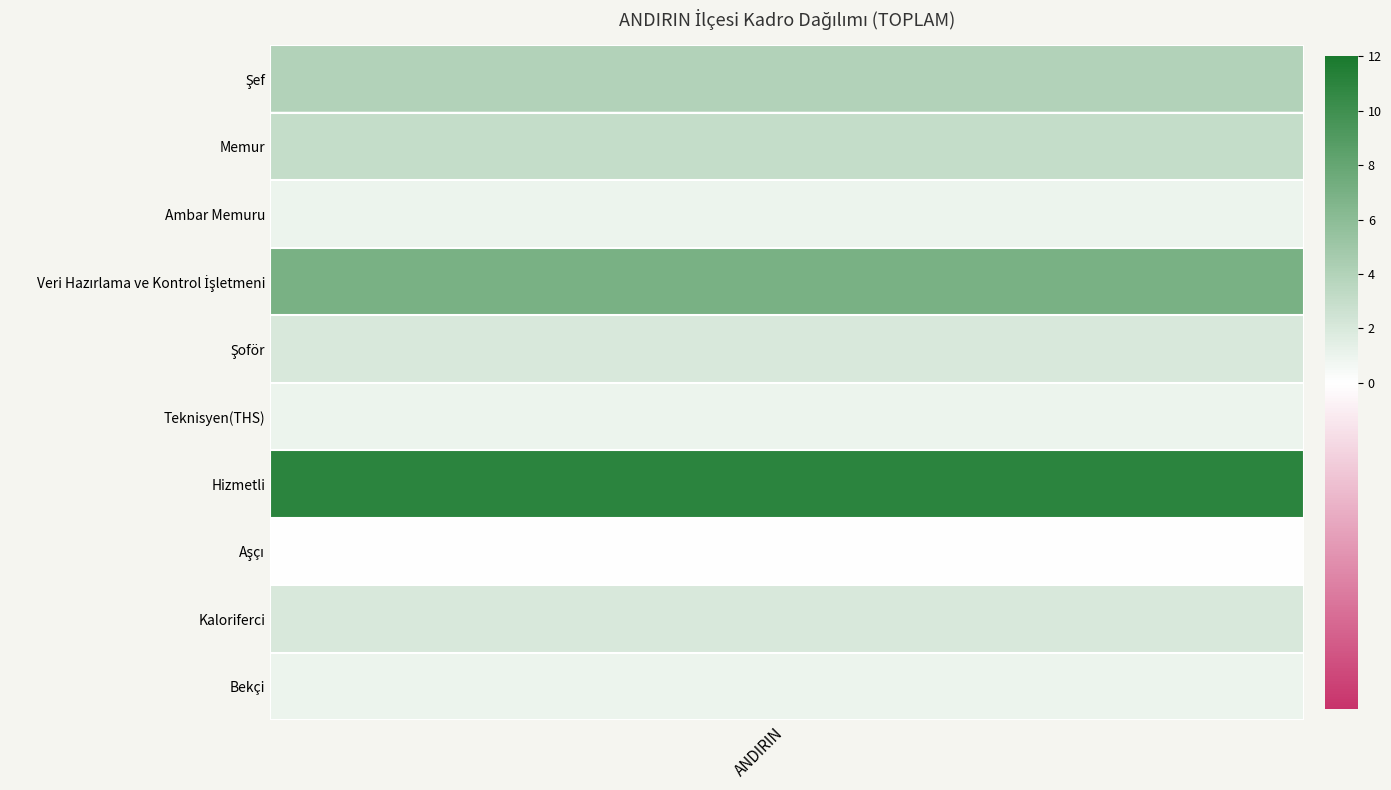

At which category does the chart reach its peak across all series?

ANDIRIN